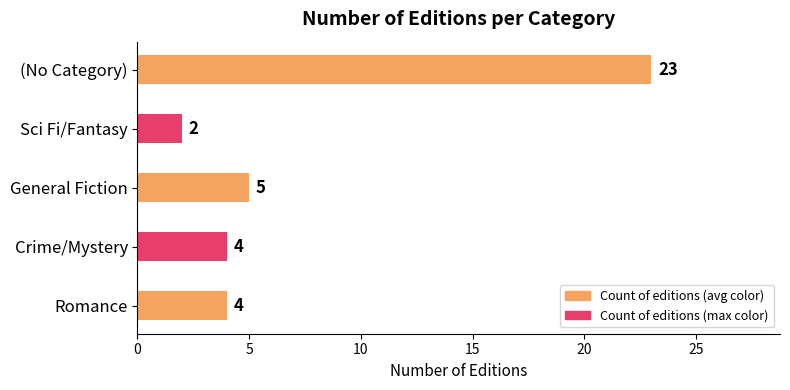

What is the average value?

8